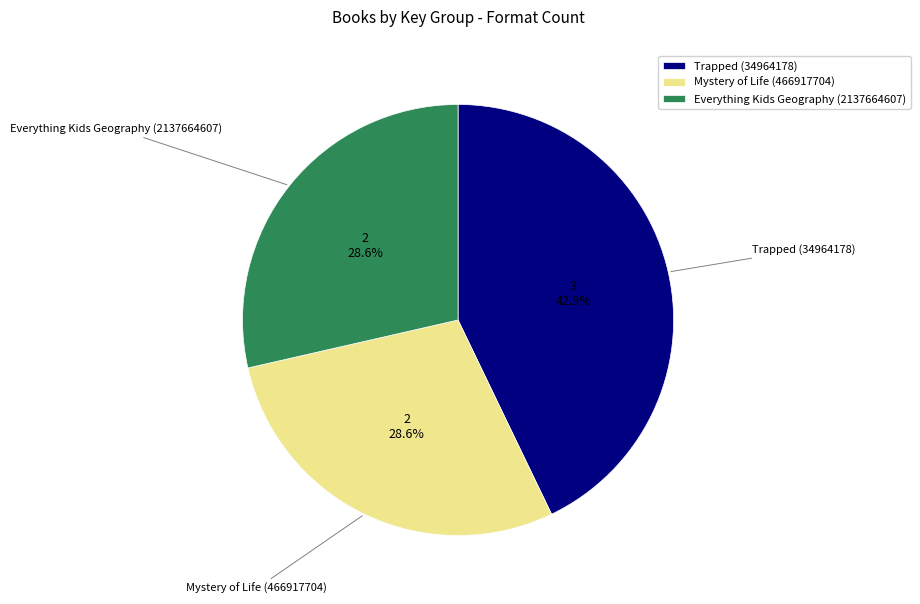

The Trapped (34964178) slice represents 30% of the pie. True or false?

False